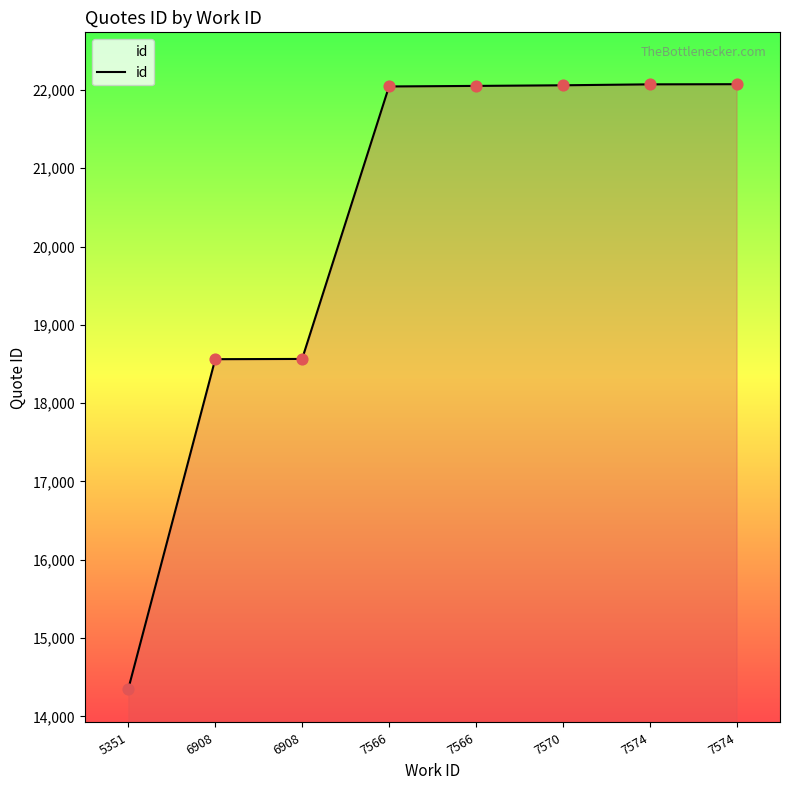

What is the change in value from 6908 to 7570?

+3498